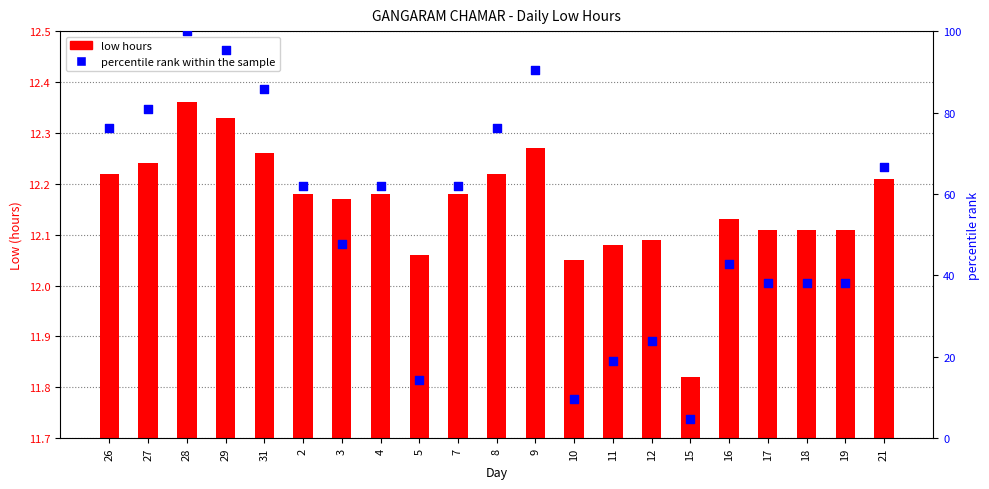

At how many categories does at least one series exceed 48?

11